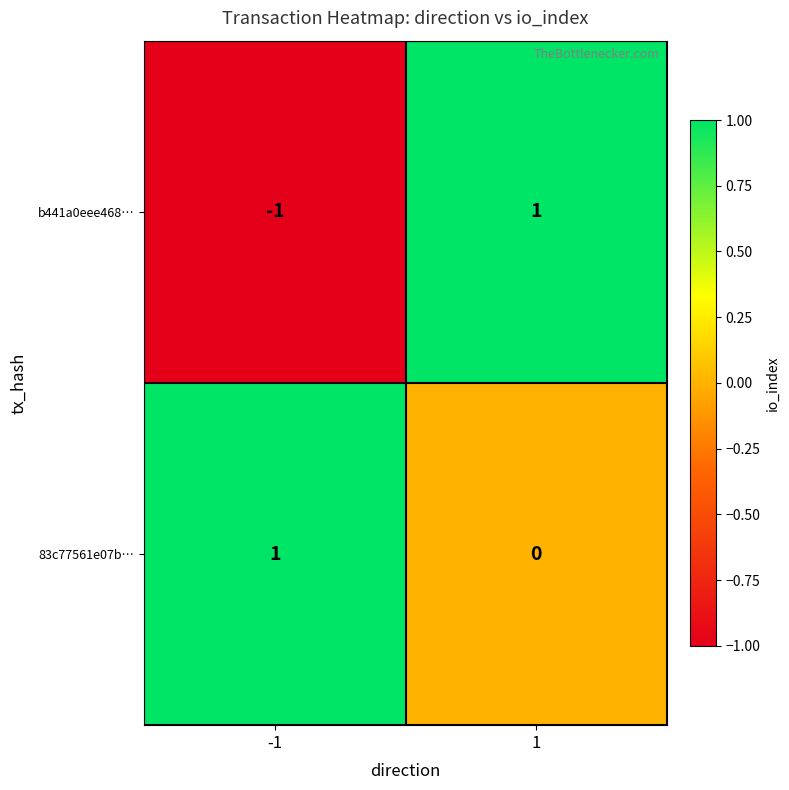

How many values in b441a0eee468… are below zero?

1